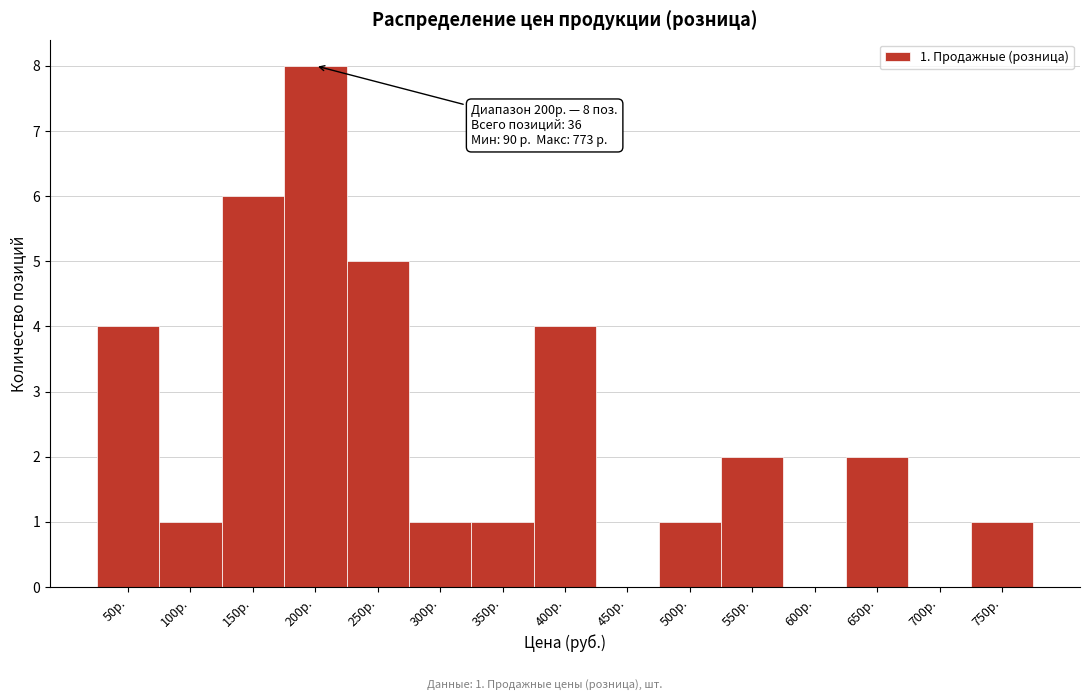

What value does the data have at 400р.?

4